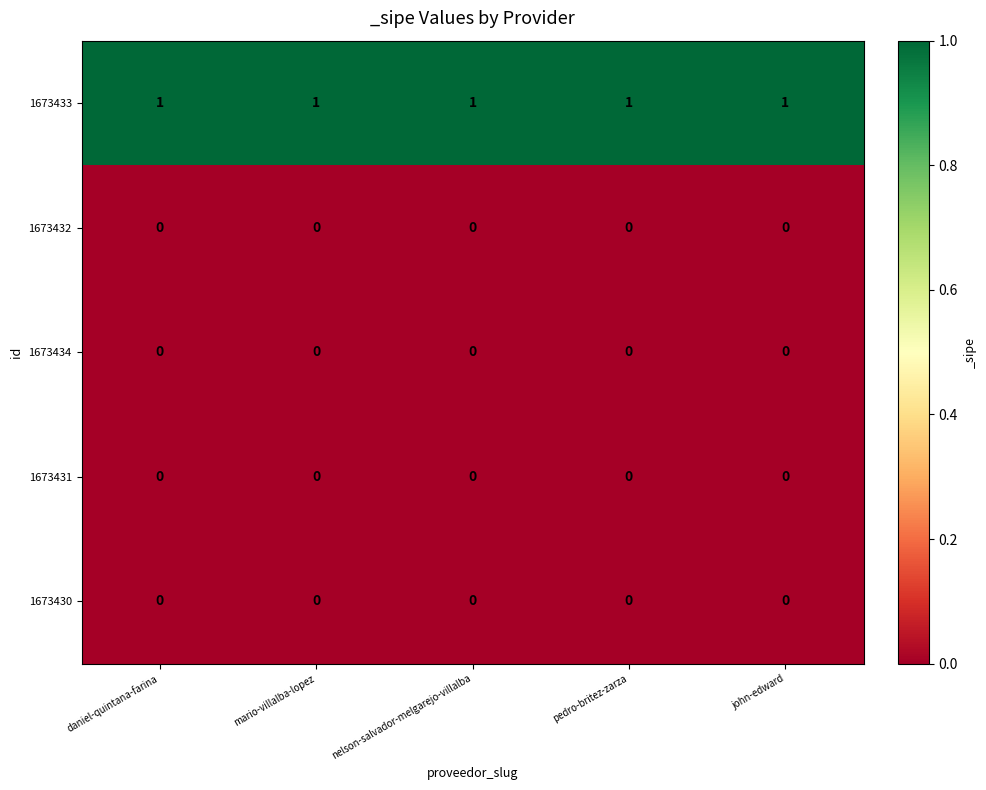

Which series has the largest total across all categories?

1673433